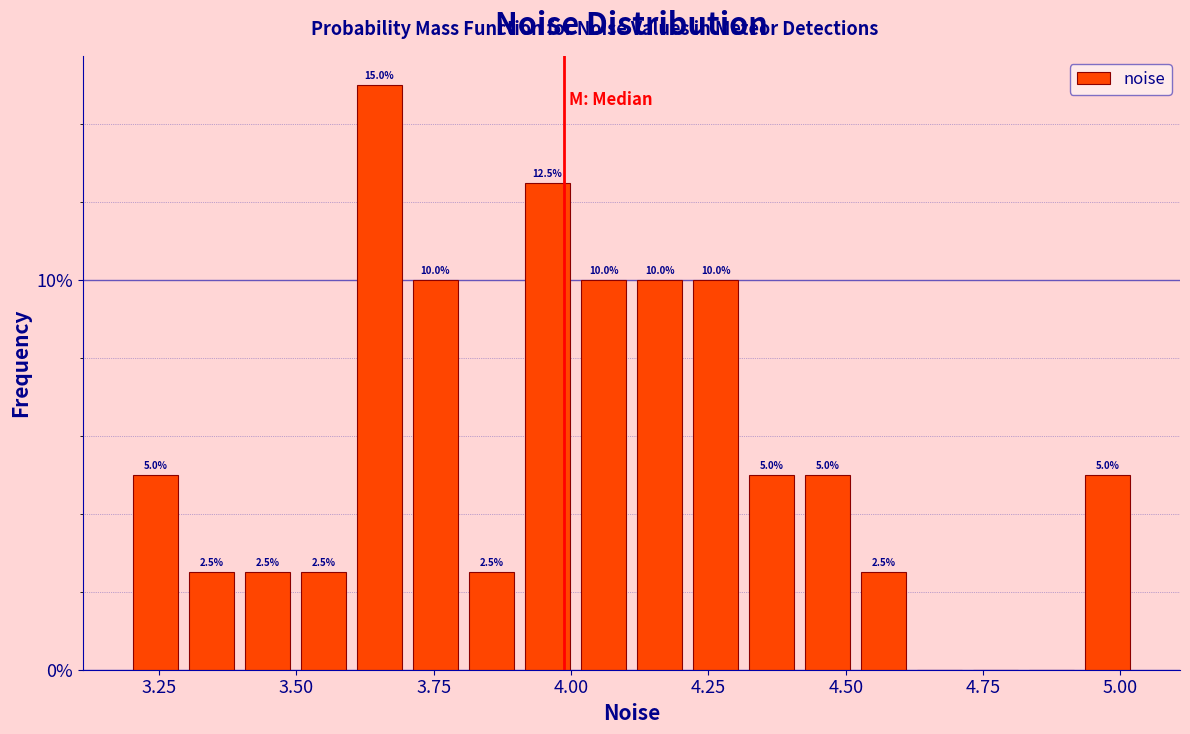

Read against the x-axis, roughly where is the centre of the tallest bar?

3.65